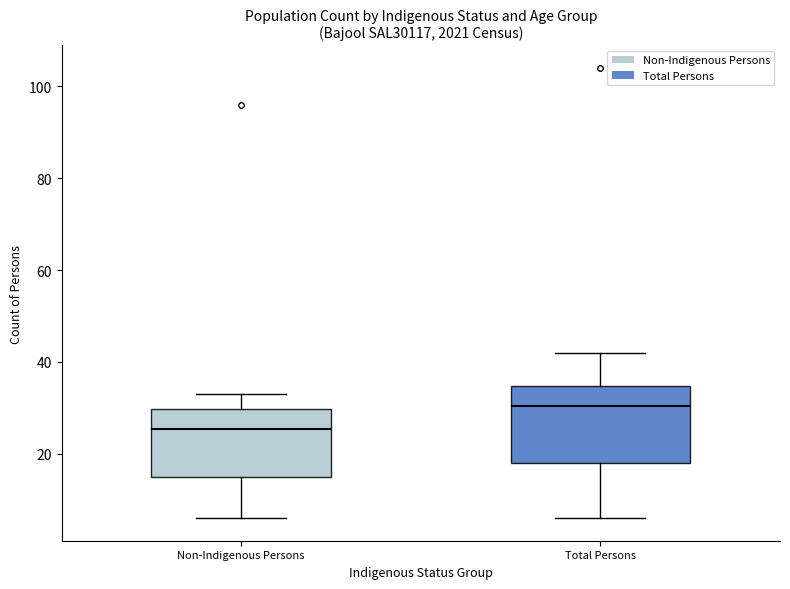

Which box's median line is the lowest?

Non-Indigenous Persons